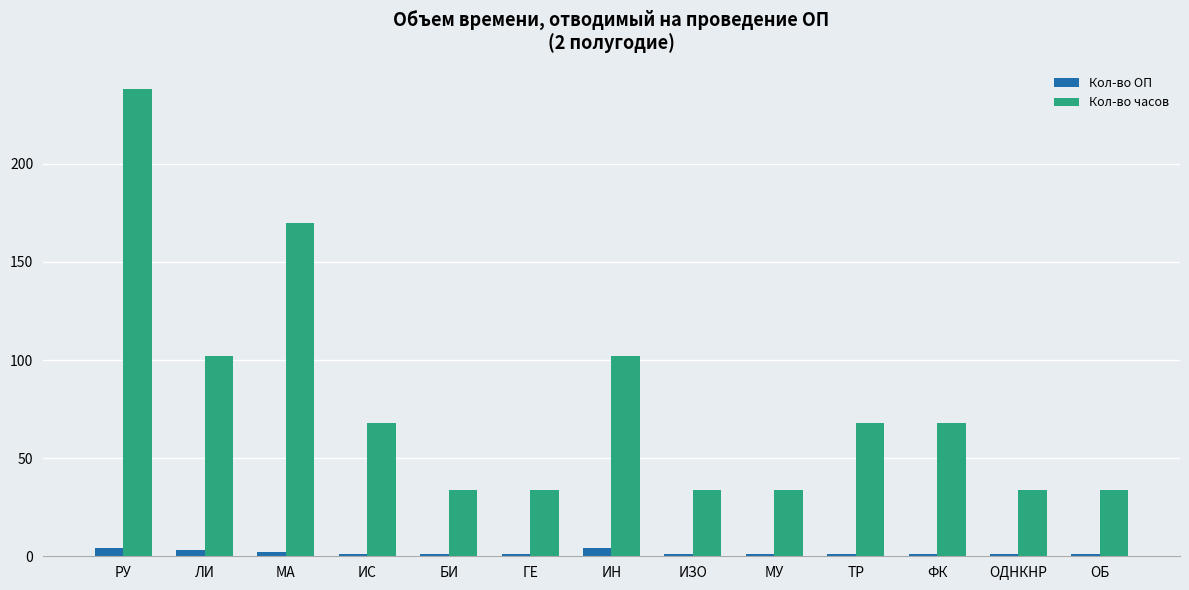

What is the sum of all Кол-во часов values?

1020